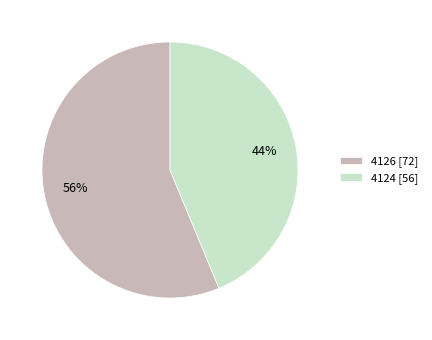

What is the smallest slice in the pie chart?

4124